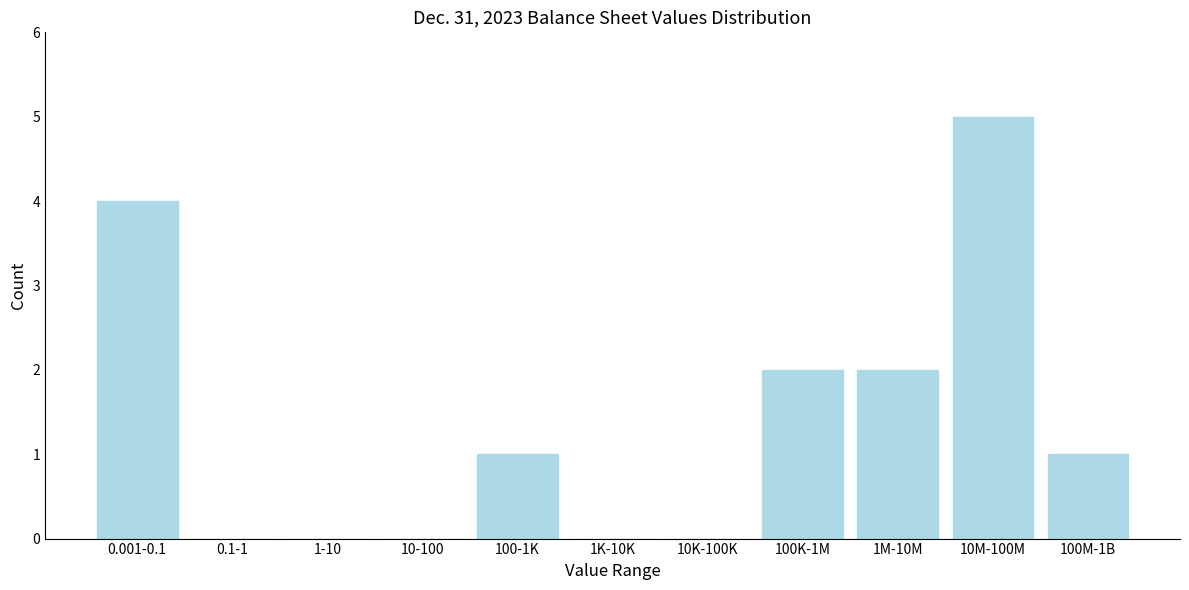

Reading right to left, what are all the values shown in this chart?

100M-1B=1	10M-100M=5	1M-10M=2	100K-1M=2	10K-100K=0	1K-10K=0	100-1K=1	10-100=0	1-10=0	0.1-1=0	0.001-0.1=4